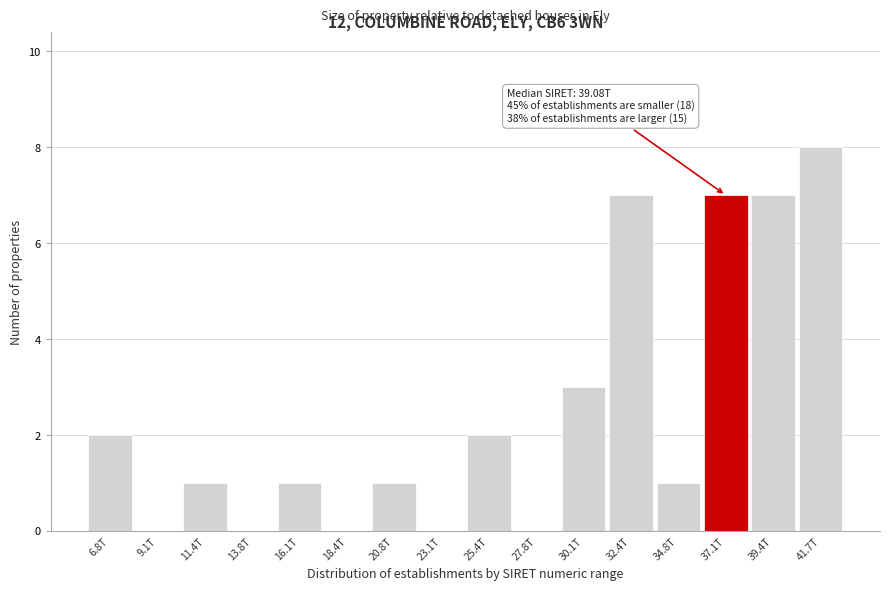

Reading left to right, what are all the values shown in this chart?

6.8T=2	9.1T=0	11.4T=1	13.8T=0	16.1T=1	18.4T=0	20.8T=1	23.1T=0	25.4T=2	27.8T=0	30.1T=3	32.4T=7	34.8T=1	37.1T=7	39.4T=7	41.7T=8